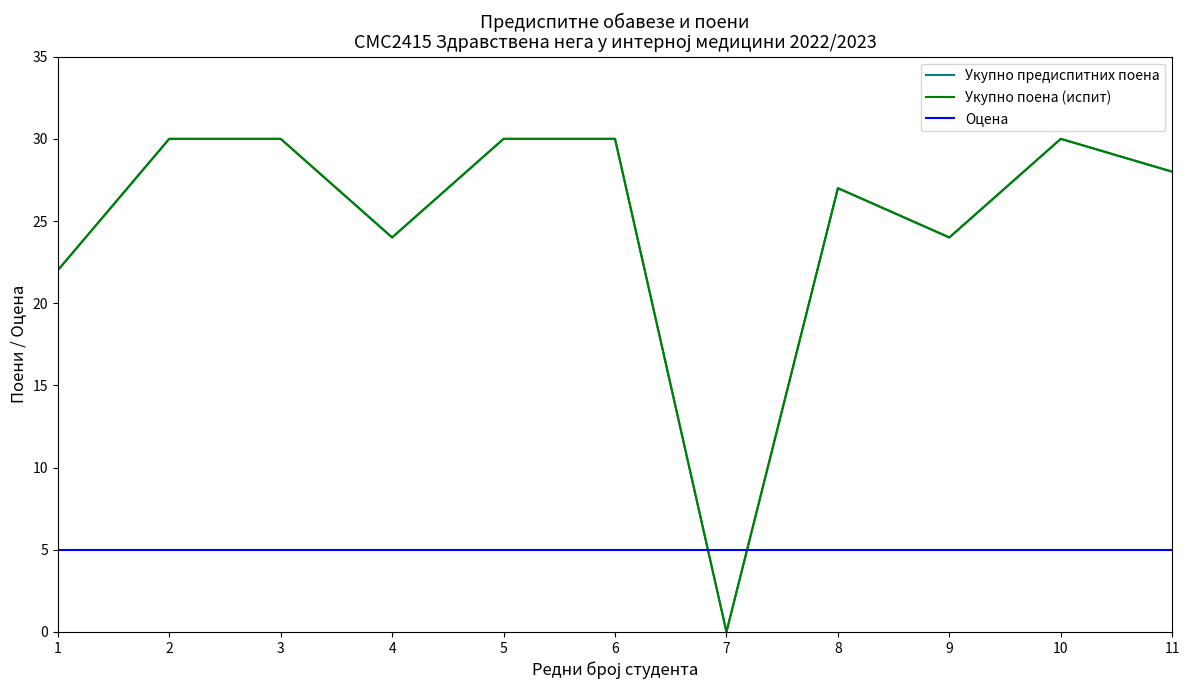

Reading left to right, transcribe all the data shown in this chart.

Укупно предиспитних поена: 22	30	30	24	30	30	0	27	24	30	28
Укупно поена (испит): 22	30	30	24	30	30	0	27	24	30	28
Оцена: 5	5	5	5	5	5	5	5	5	5	5